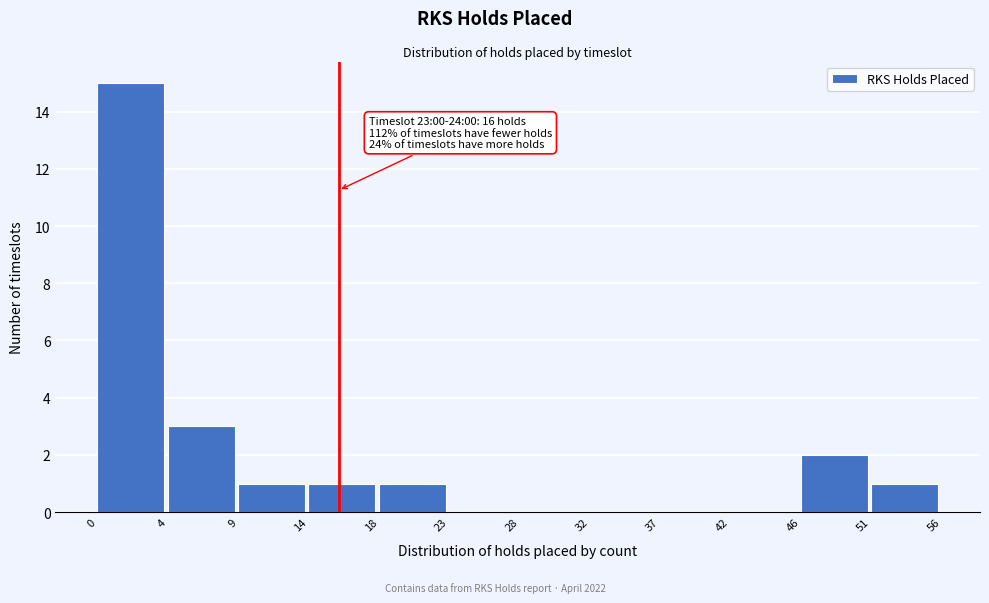

Reading left to right, extract all data points from this chart.

0=15	4=3	9=1	14=1	18=1	23=0	28=0	32=0	37=0	42=0	46=2	51=1